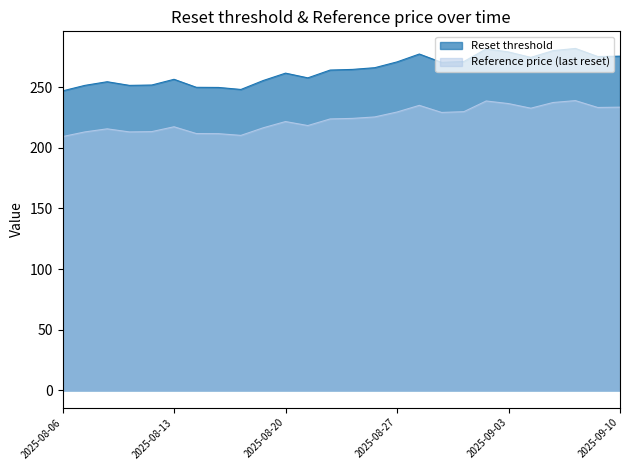

Reading left to right, transcribe all the data shown in this chart.

Reset threshold: 246.9	251.5	254.5	251.5	251.8	256.5	249.9	249.7	248.1	255.5	261.5	257.7	264.1	264.6	266.0	270.8	277.3	270.4	271.2	281.5	279.0	274.5	280.1	281.9	275.2	275.5
Reference price (last reset): 209.2	213.1	215.7	213.1	213.3	217.3	211.8	211.7	210.2	216.5	221.7	218.3	223.8	224.2	225.4	229.5	235.0	229.2	229.8	238.6	236.4	232.7	237.3	238.9	233.2	233.5